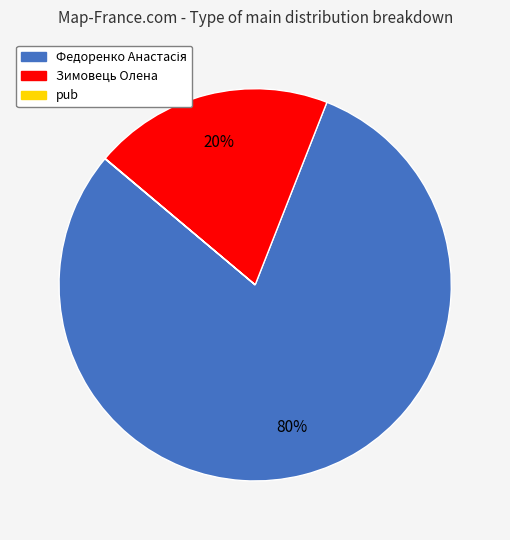

Does any single category account for the majority?

Yes